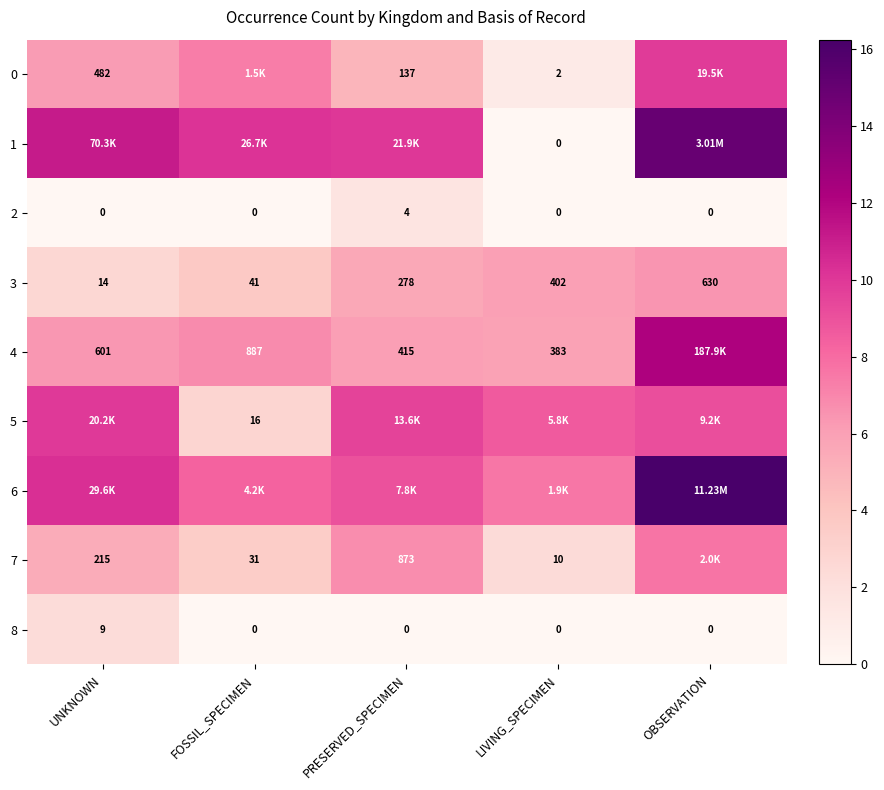

What is the minimum value for 6?

7.6